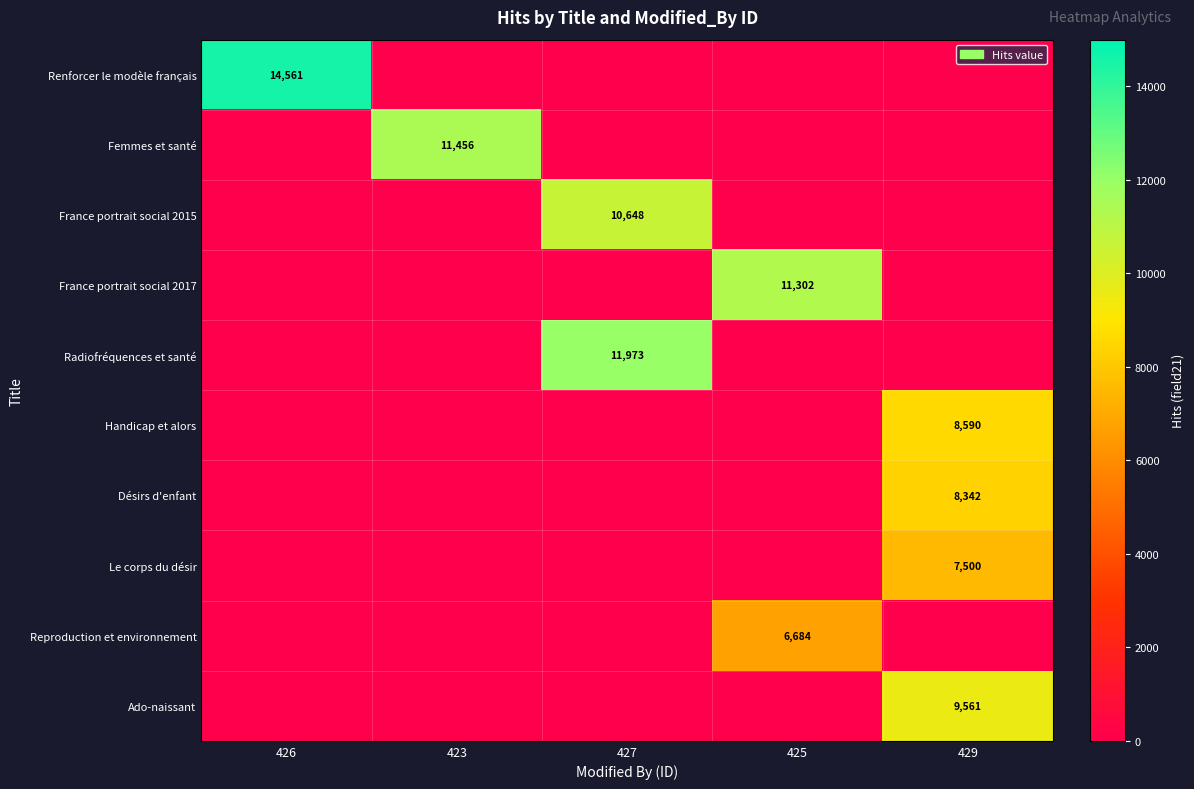

Is it true that Reproduction et environnement equals 2087 at 425?

False